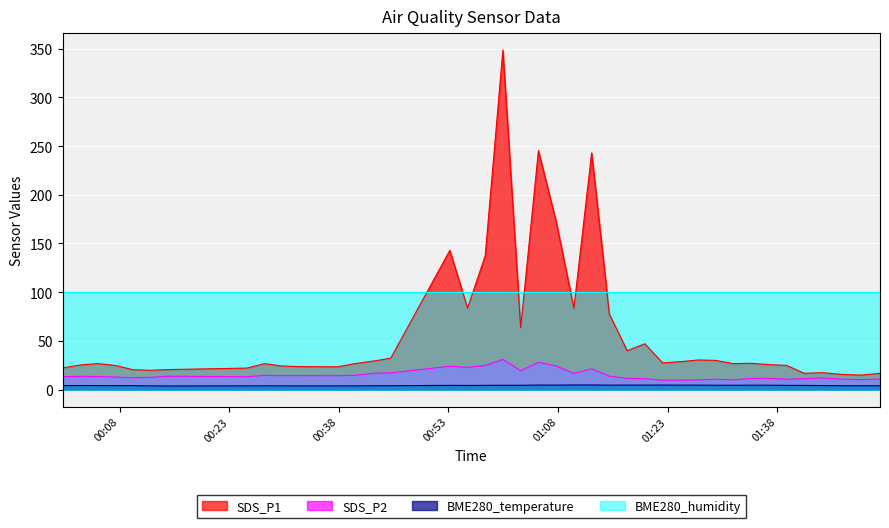

What are all the series names shown in the legend?

SDS_P1, SDS_P2, BME280_temperature, BME280_humidity